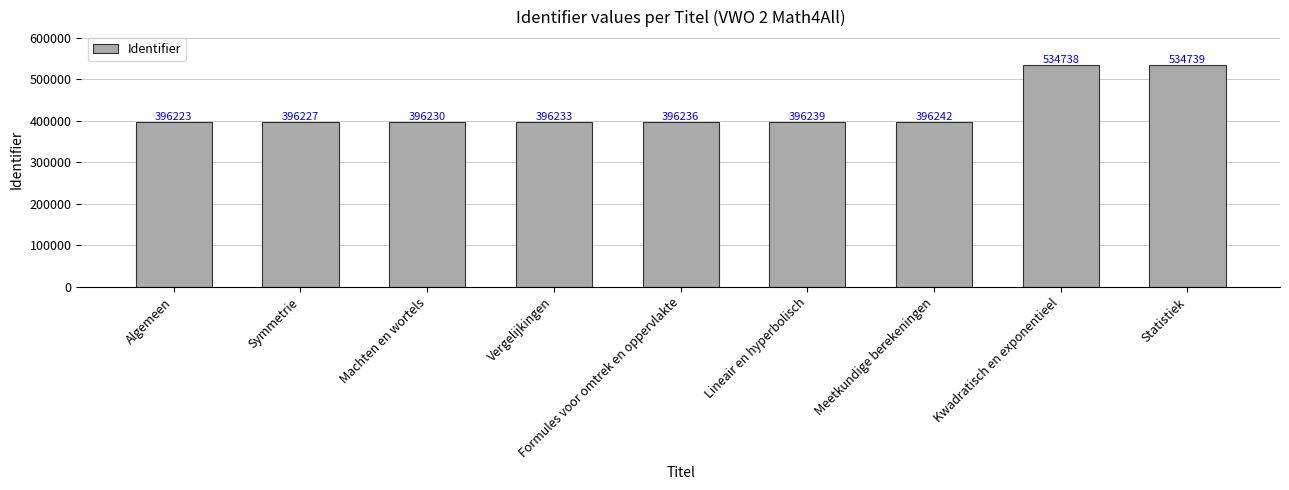

What position from the left is Meetkundige berekeningen?

7